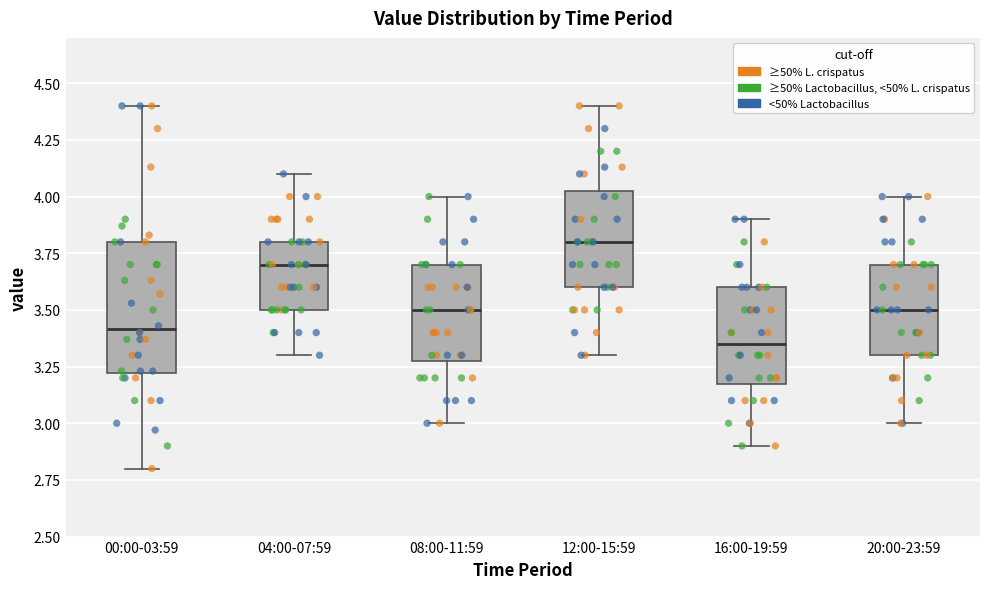

Which box's median line is the lowest?

16:00-19:59